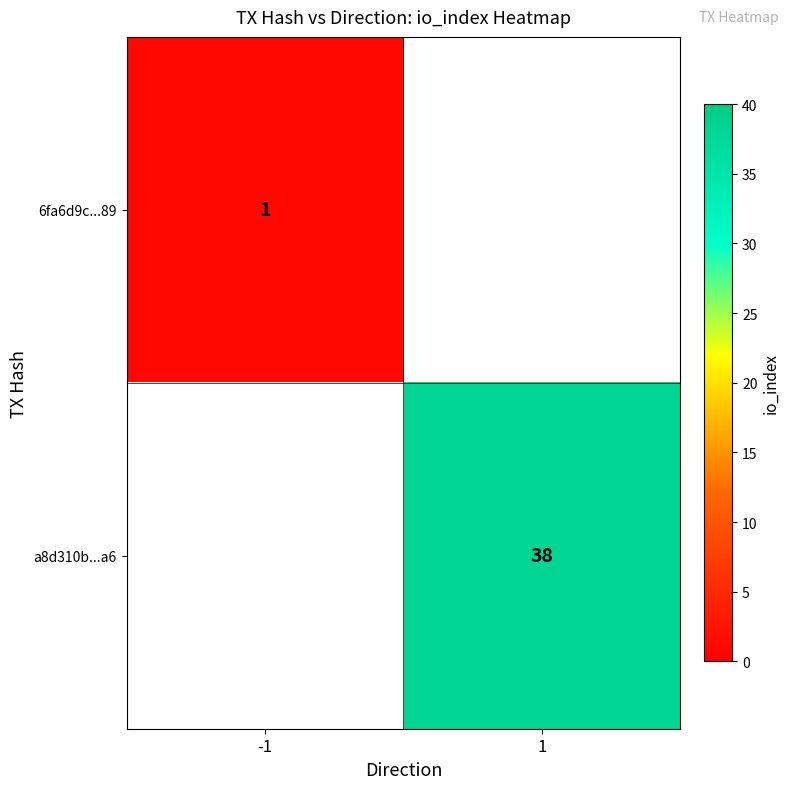

The a8d310b...a6 series shows 51 at 1. True or false?

False